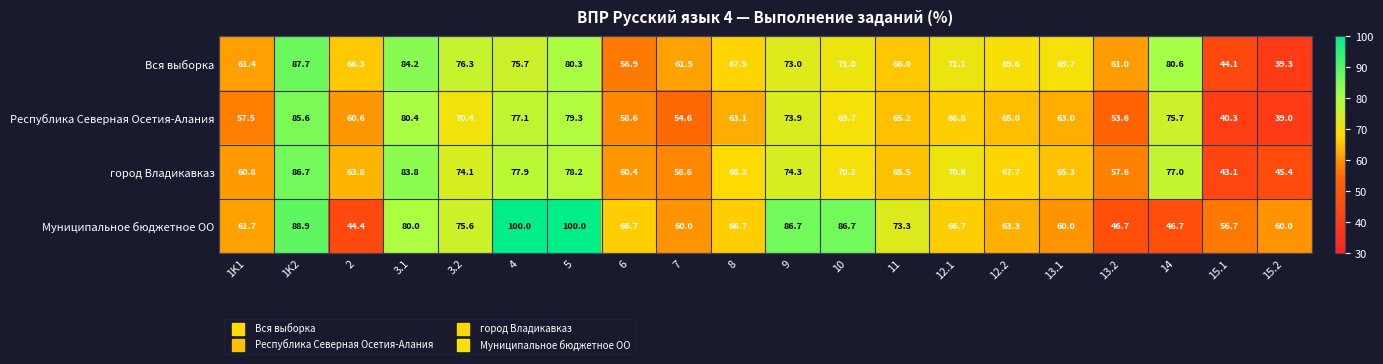

The Муниципальное бюджетное ОО series shows 86.7 at 9. True or false?

True